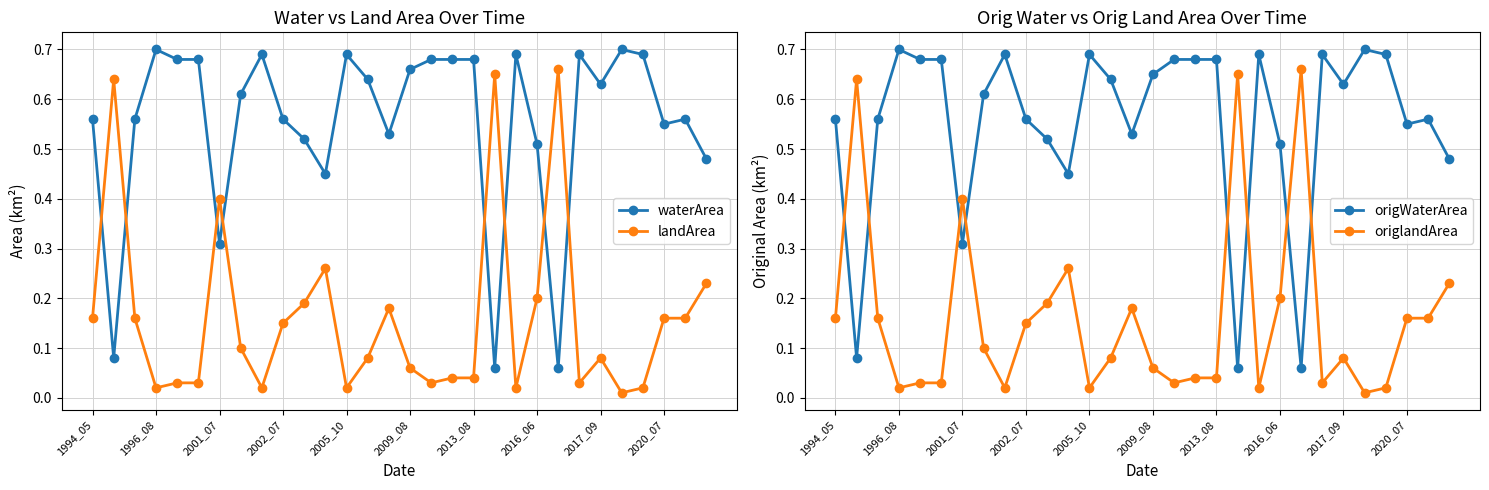

At how many categories does at least one series exceed 0?

30